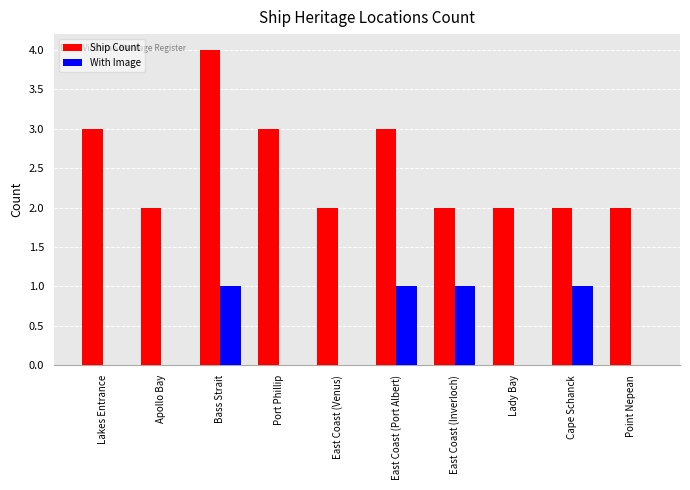

Reading left to right, list all the values displayed in this chart.

Ship Count: 3	2	4	3	2	3	2	2	2	2
With Image: 0	0	1	0	0	1	1	0	1	0